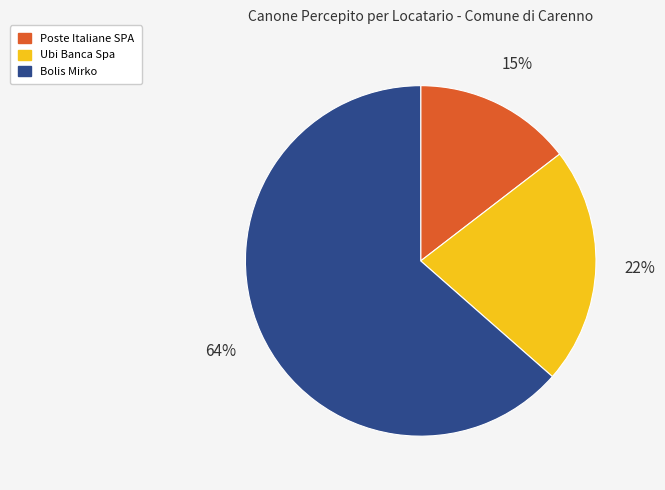

To the nearest percent, what is the difference between the largest and smallest slice percentages?

49%